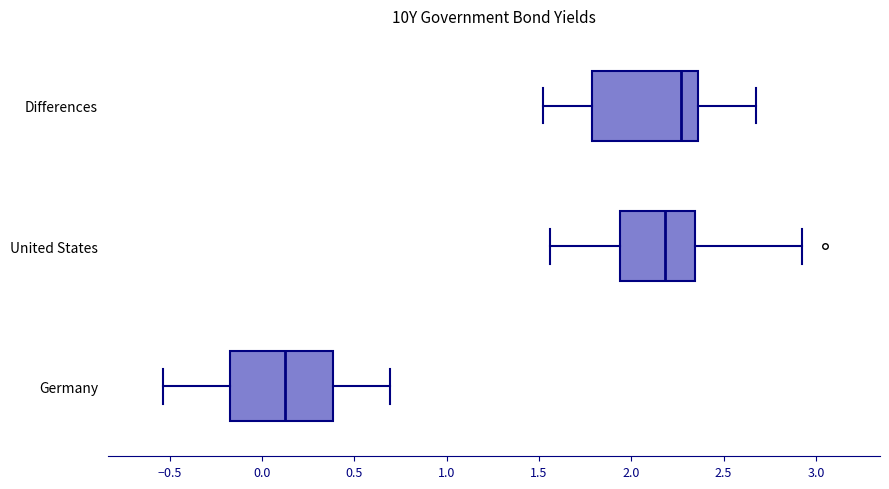

Where does the median line of the box for Differences sit on the x-axis? The values are not printed on the chart, so give them approximately, as read against the axis.

2.25